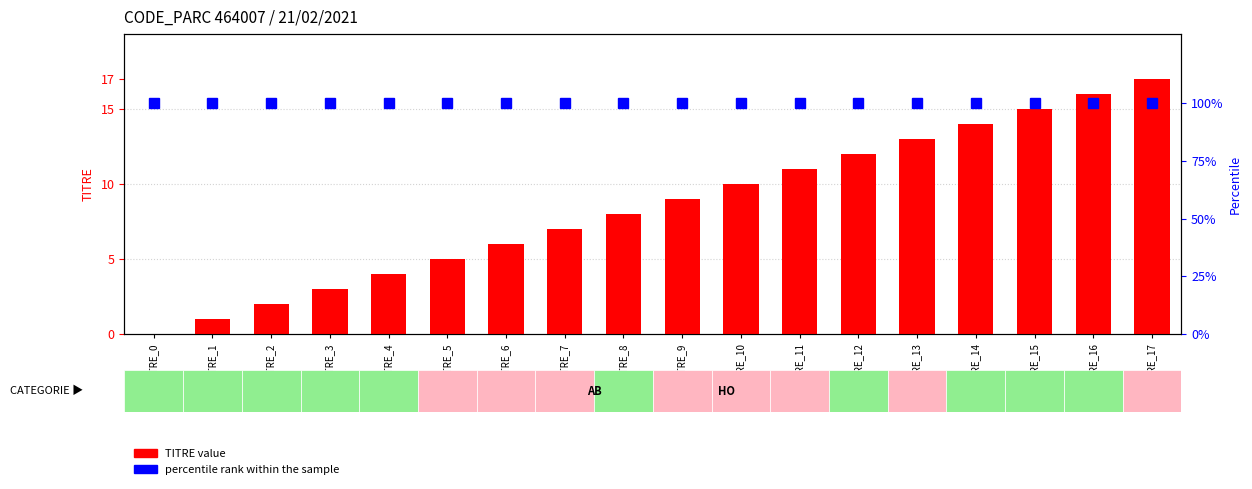

True or false: percentile rank within the sample has a value of 100 at TITRE_15.

True